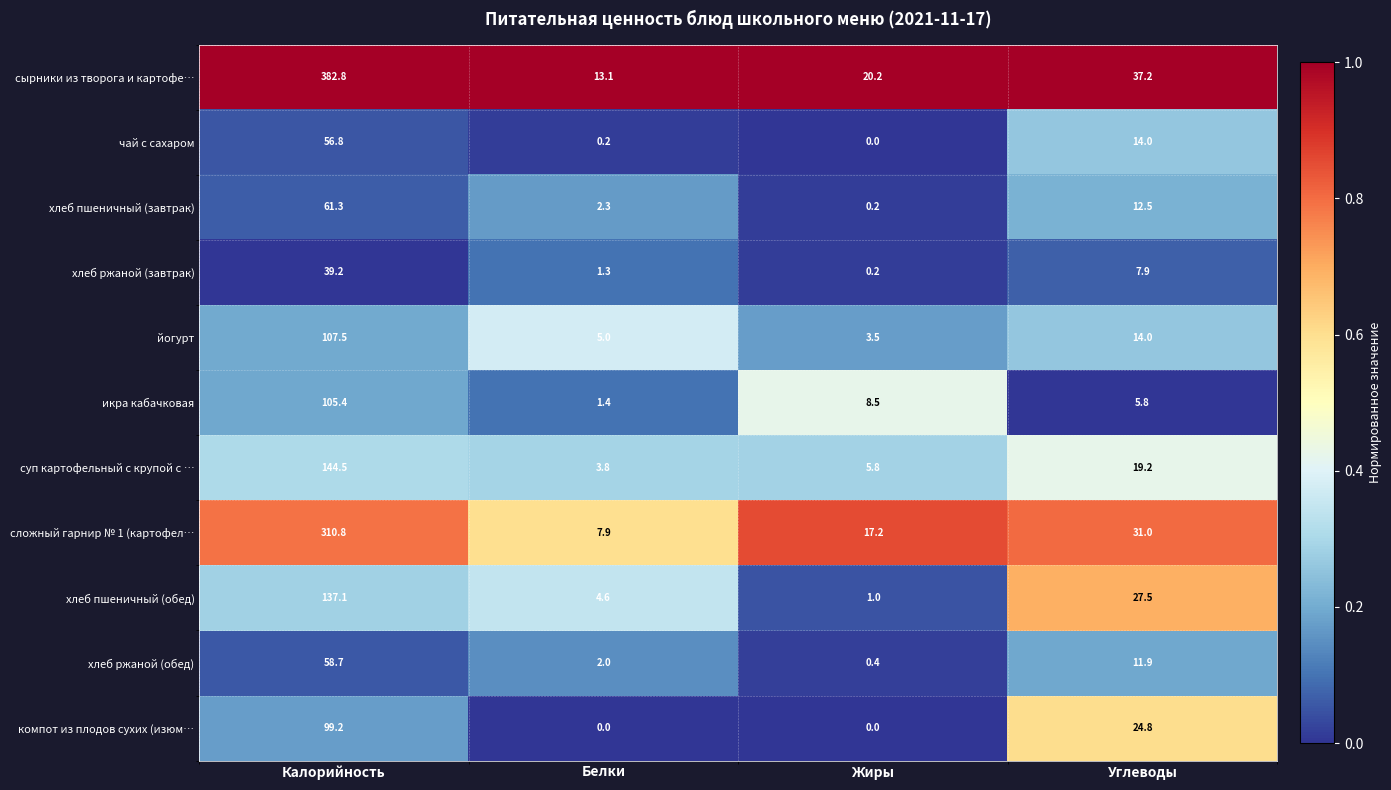

The value of хлеб ржаной (обед) at Белки is 0.5. True or false?

False